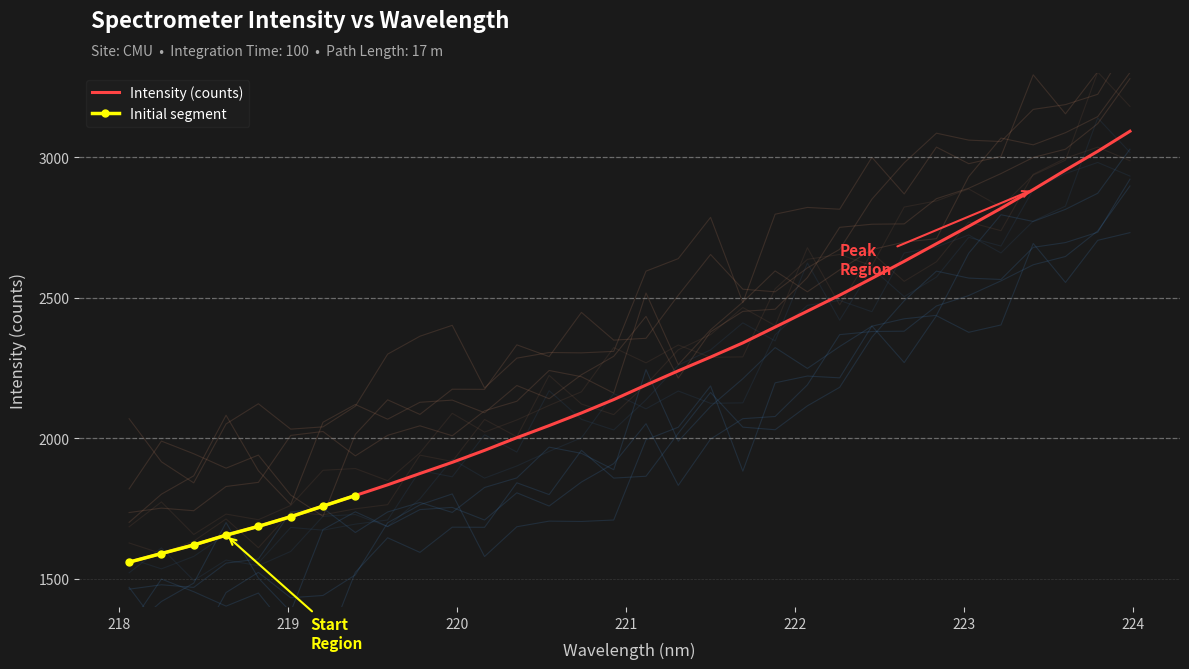

At which category does the chart reach its peak across all series?

223.9802